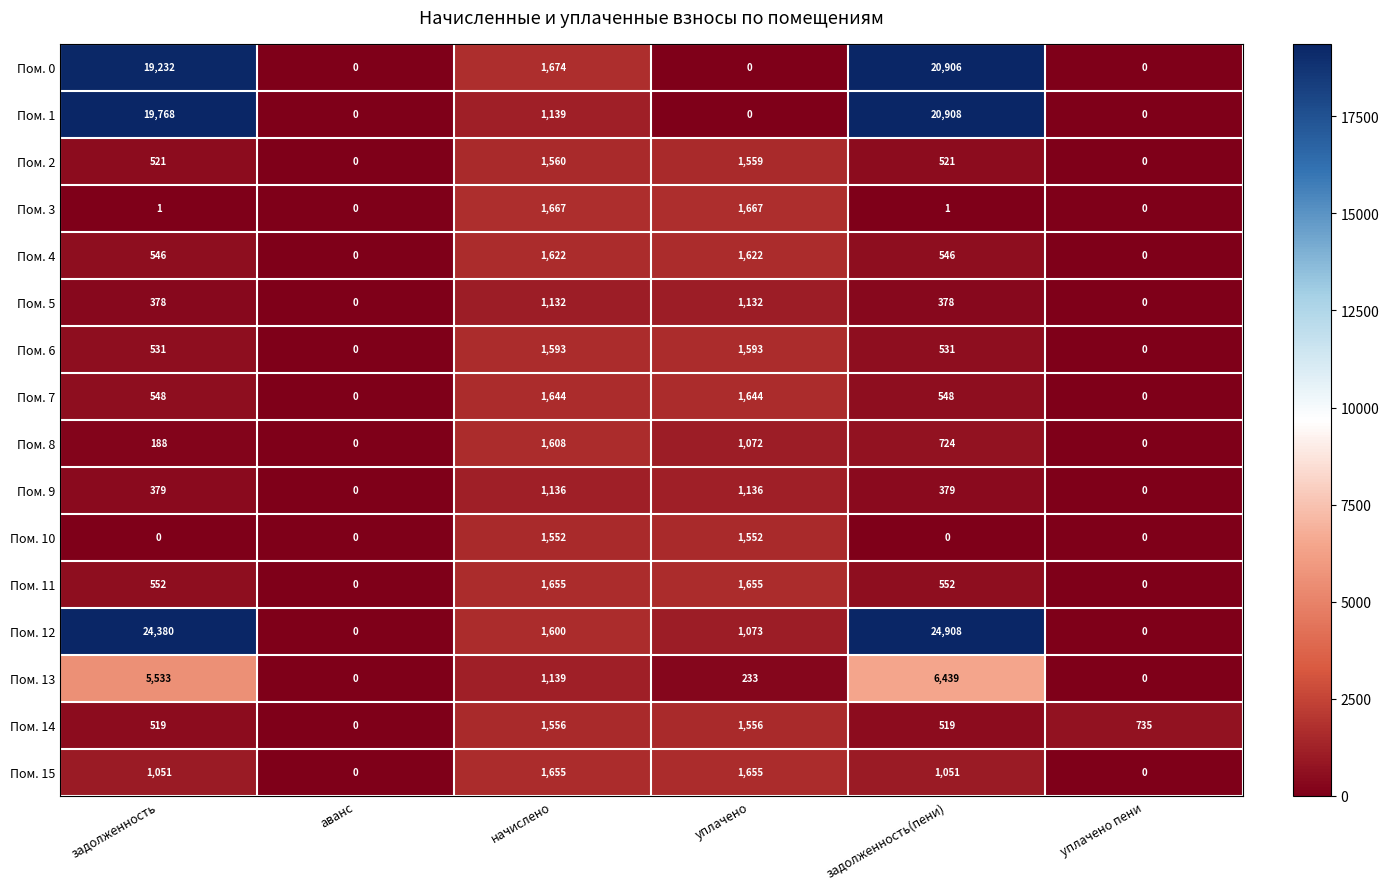

What is the difference between the second highest and second lowest values in the Пом. 9 series?

1136